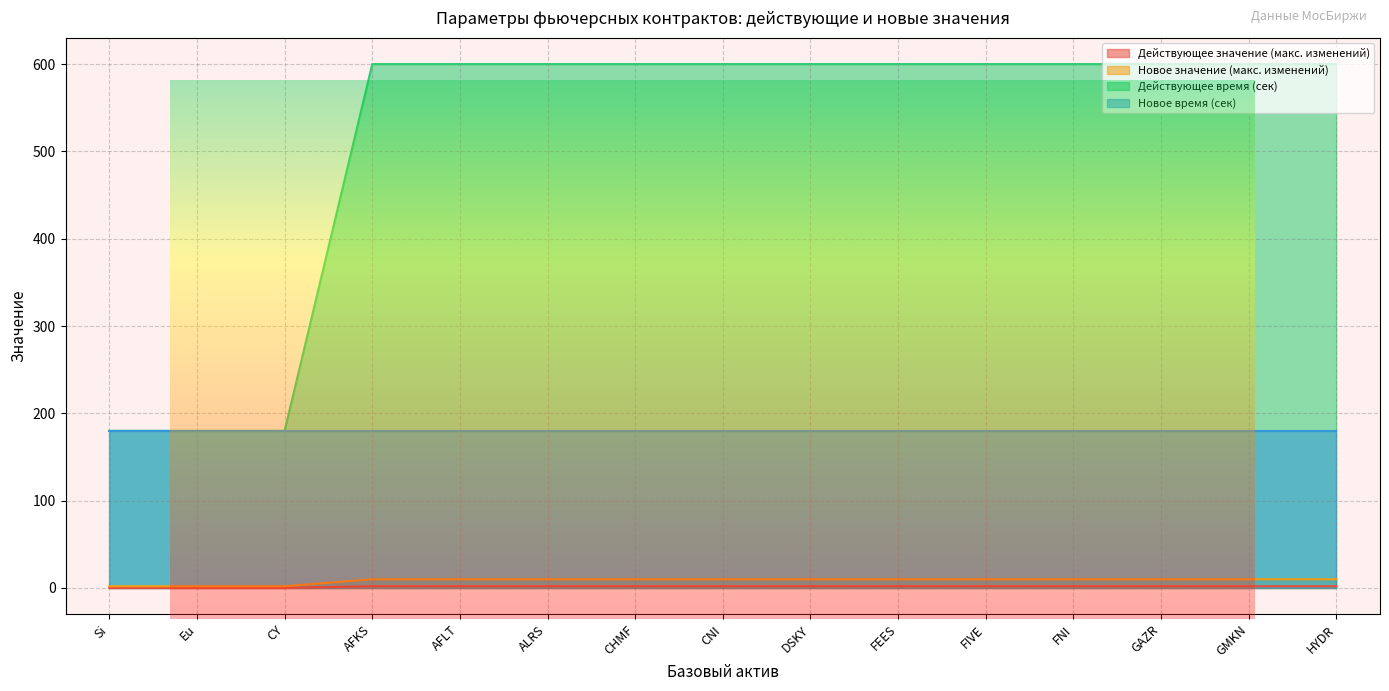

What is the value of the Новое значение (макс. изменений) point at the 15th from the left?

10